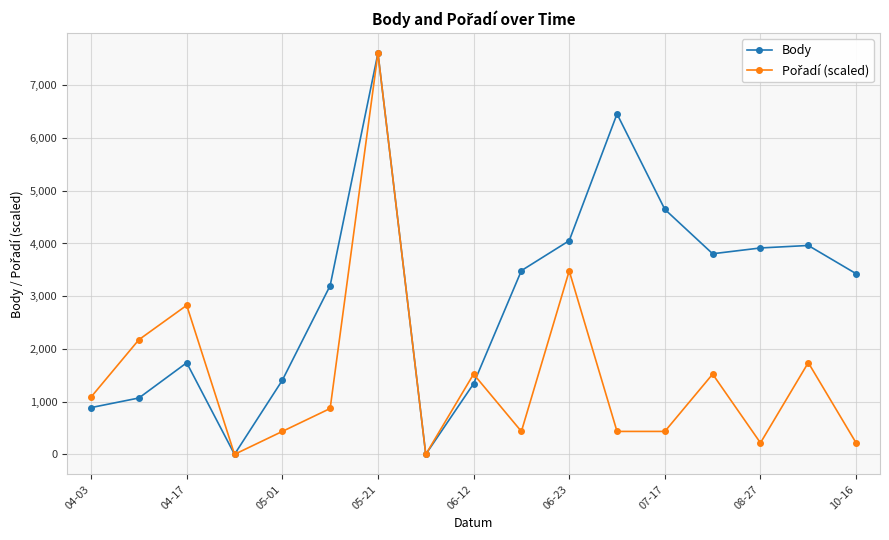

In Body, how many points are higher than both neighbors (excluding endpoints)?

4